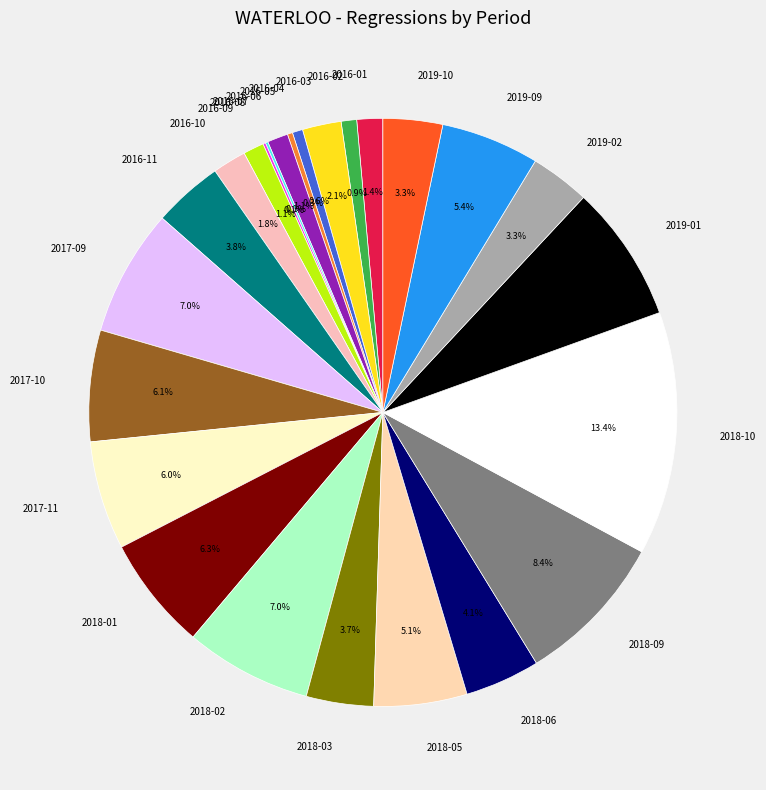

To the nearest percent, what is the combined percentage of 2019-10 and 2018-10?

17%